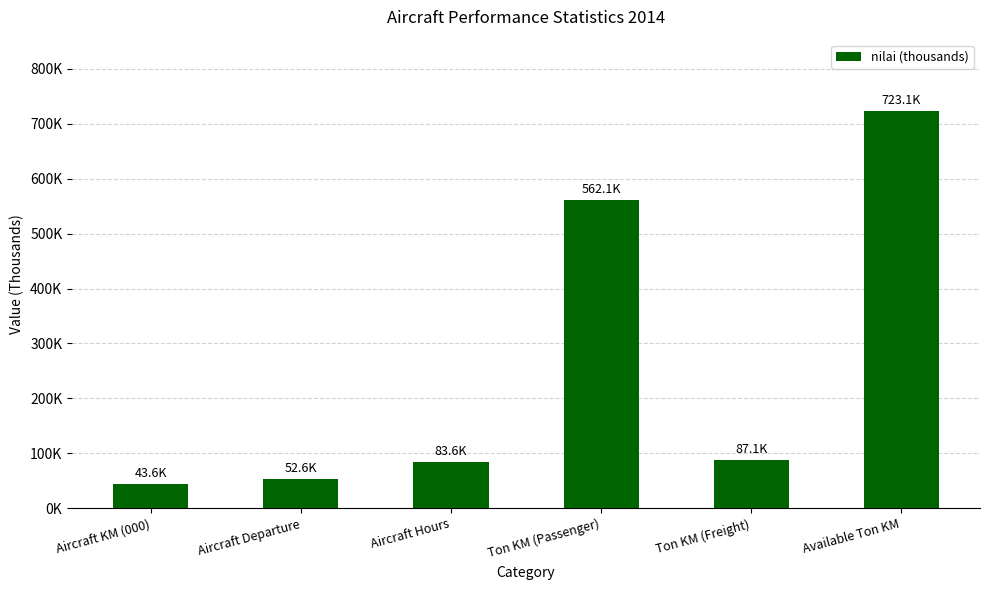

List the labels in order of value, largest first.

Available Ton KM, Ton KM (Passenger), Ton KM (Freight), Aircraft Hours, Aircraft Departure, Aircraft KM (000)